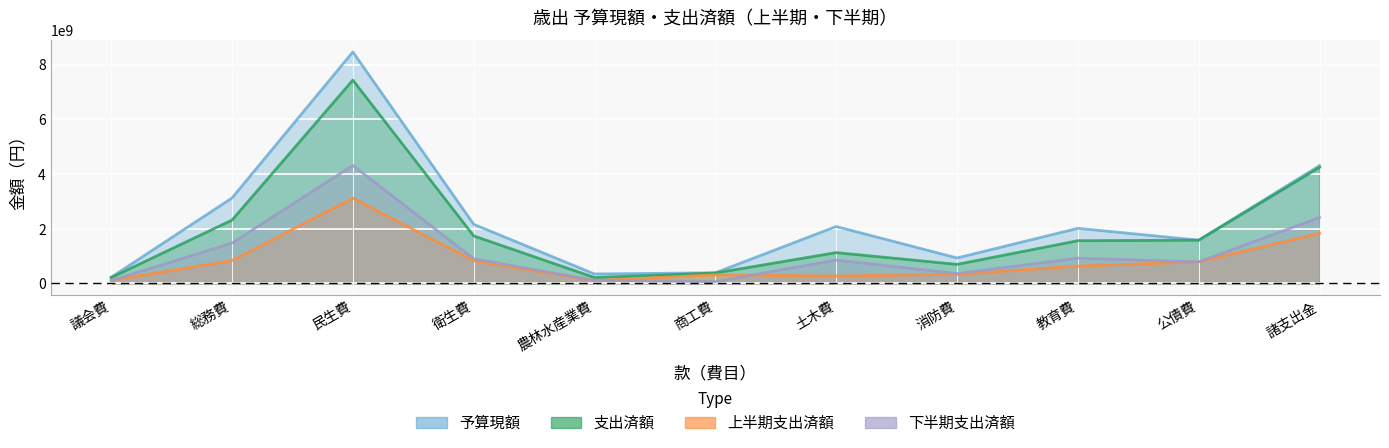

In 下半期支出済額, how many points are lower than both neighbors (excluding endpoints)?

3